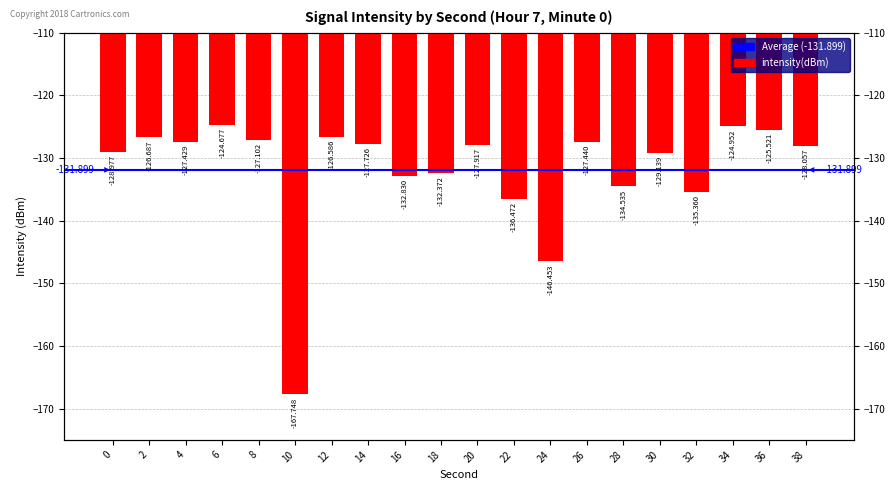

Between 8 and 16, which is larger?

8